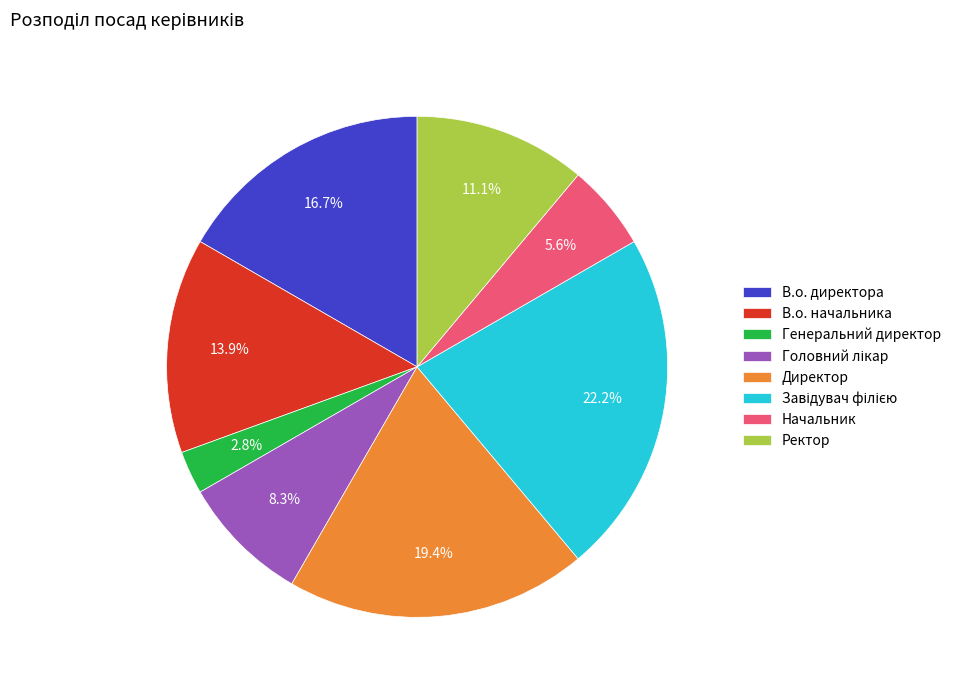

To the nearest percent, what is the combined percentage of Ректор and Генеральний директор?

14%